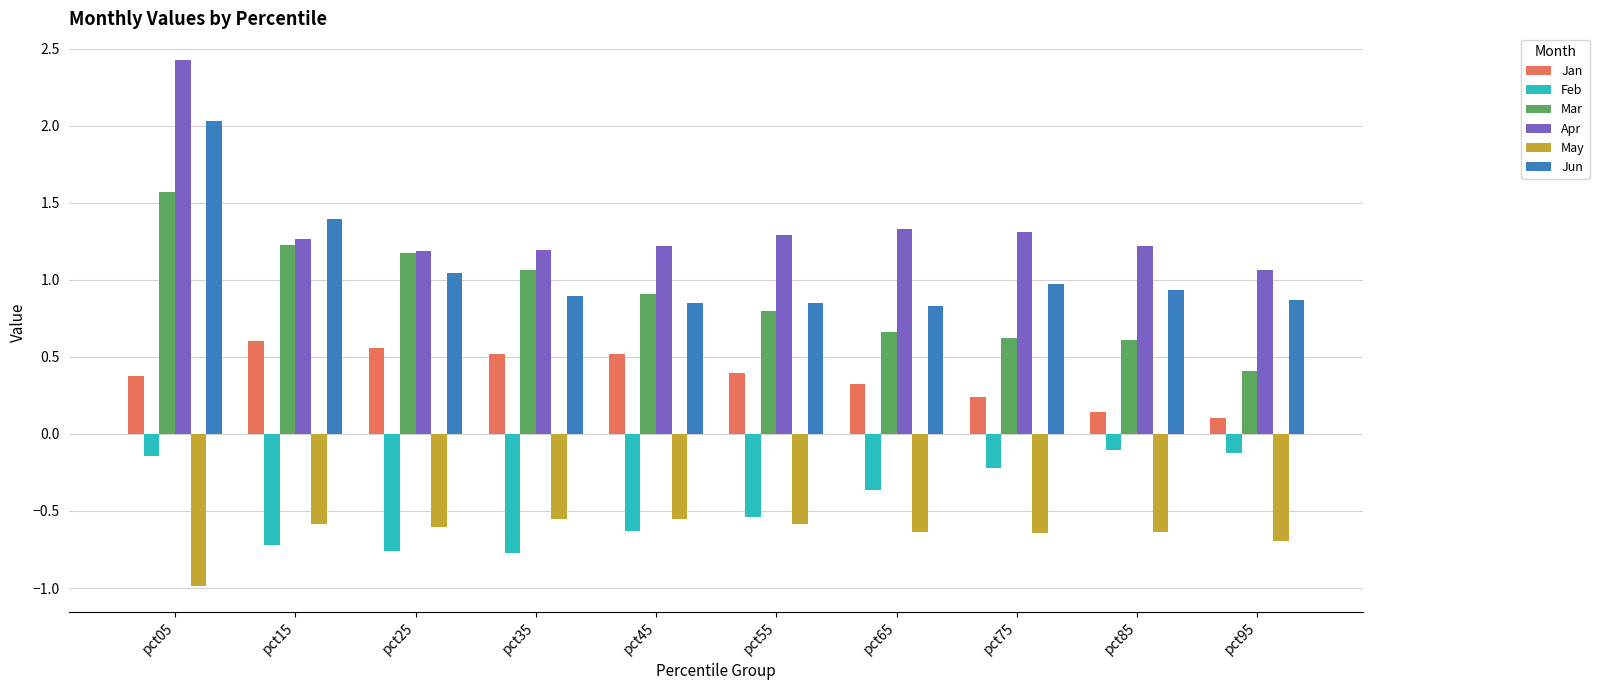

Count the number of categories in the chart.

10